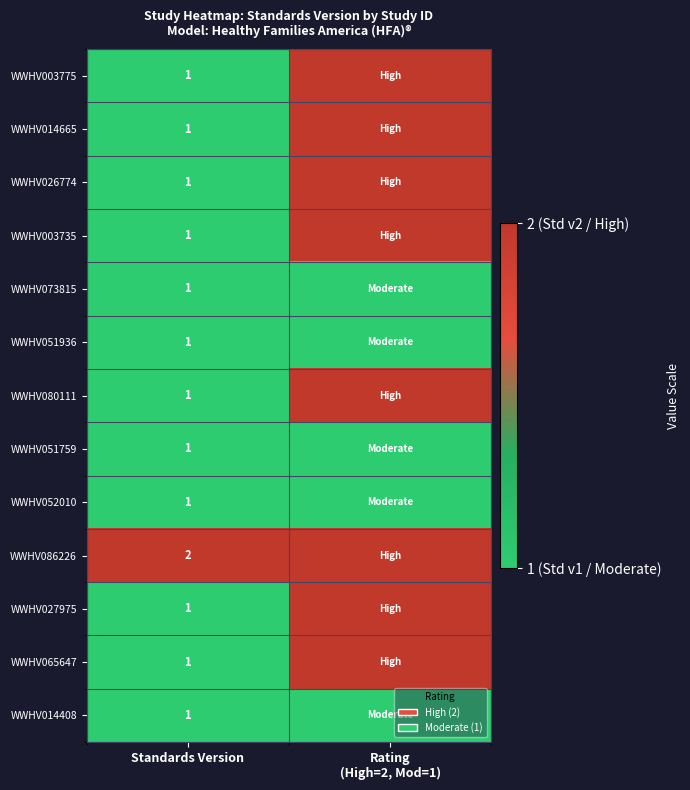

What is the total value across all series at Standards Version?

14